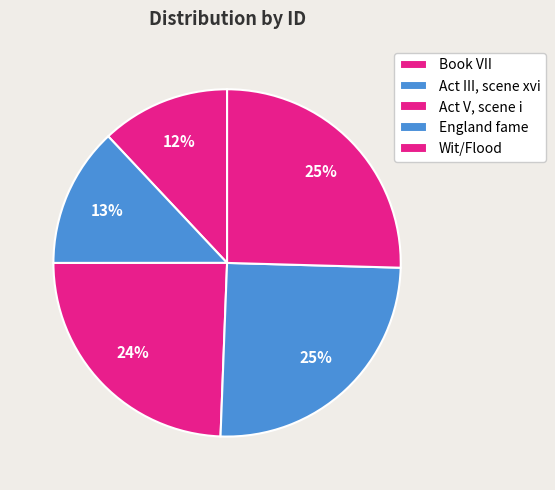

Between Act III, scene xvi and Book VII, which is larger?

Act III, scene xvi